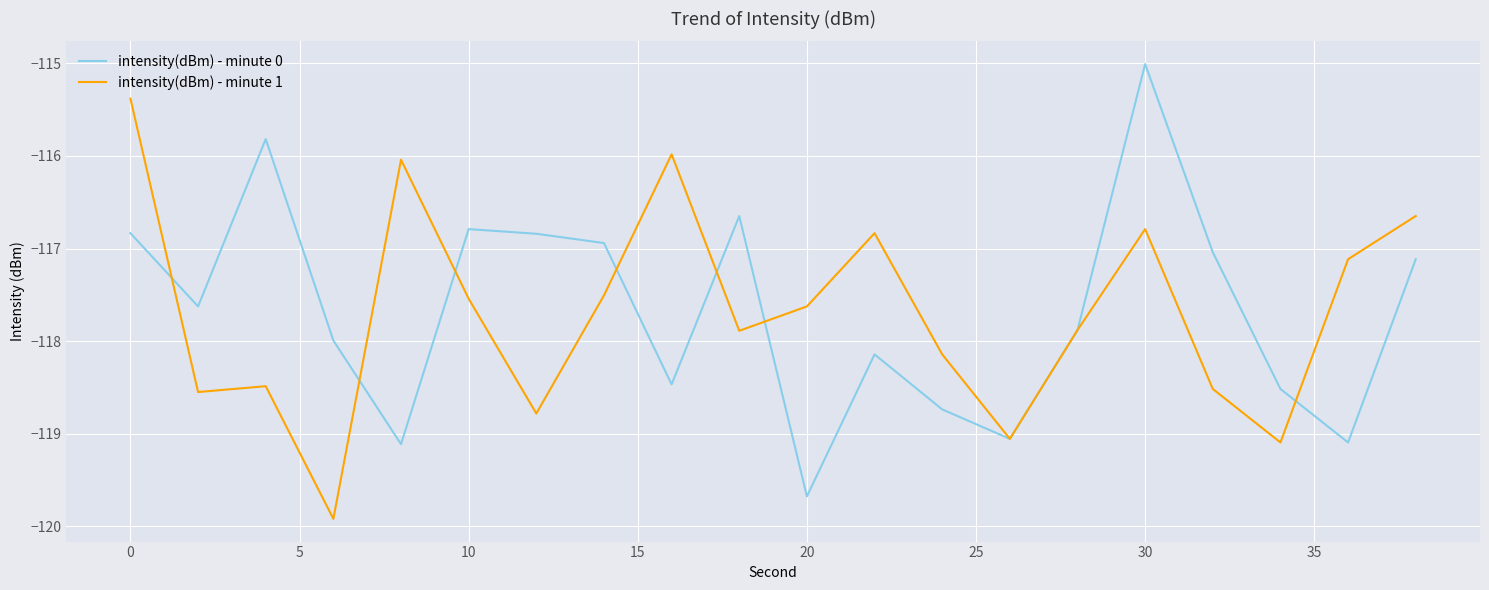

Rank the series by their maximum value, from lowest to highest.

intensity(dBm) - minute 1, intensity(dBm) - minute 0